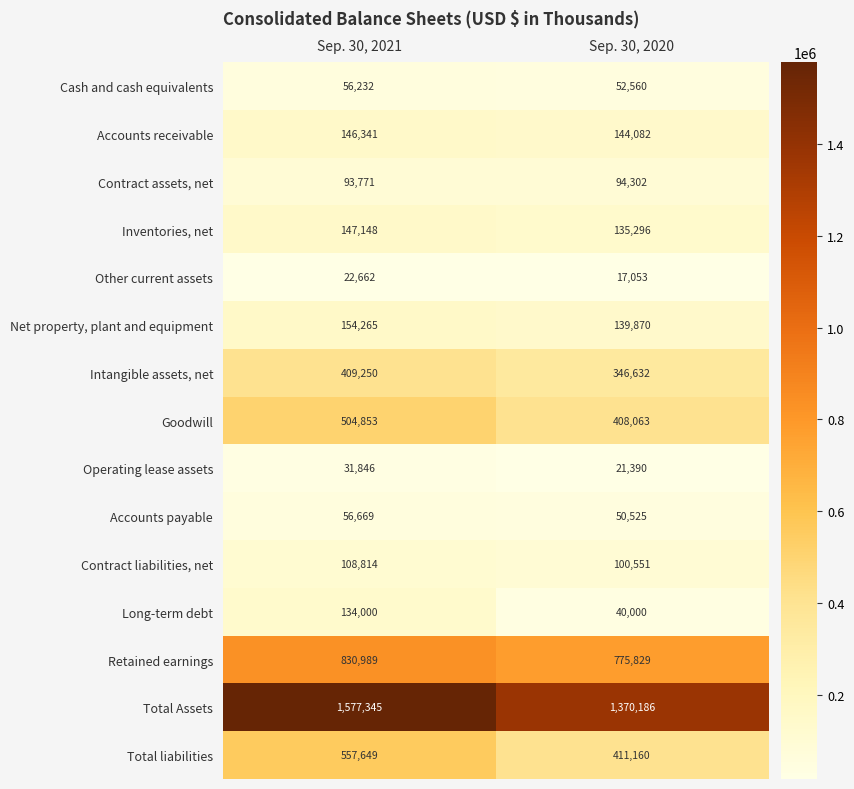

Which series has the largest total across all categories?

Total Assets